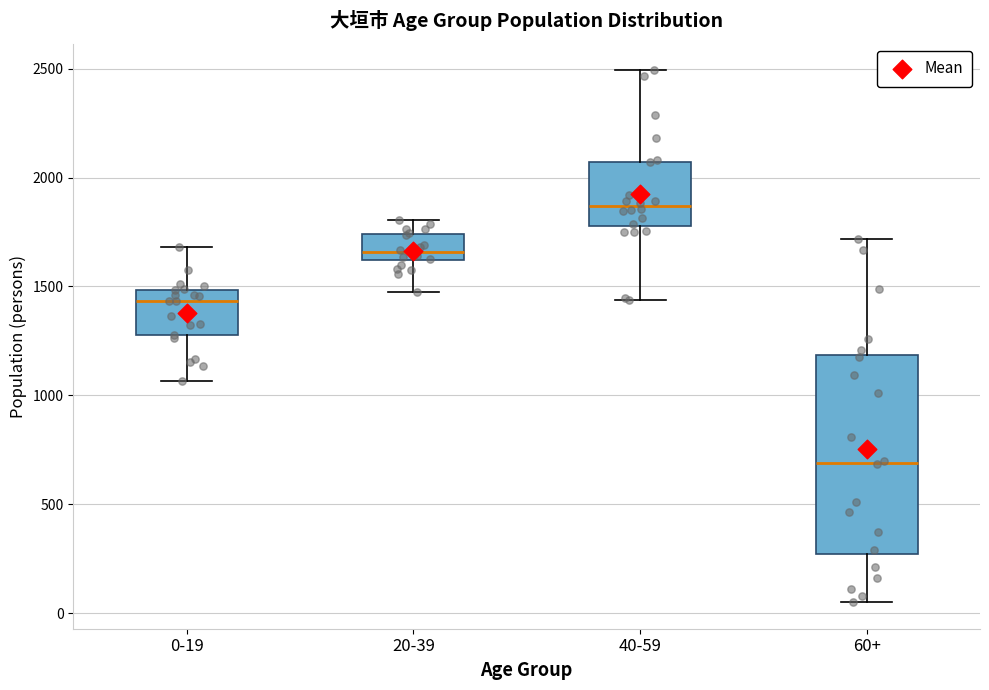

Which box has the highest median line?

40-59